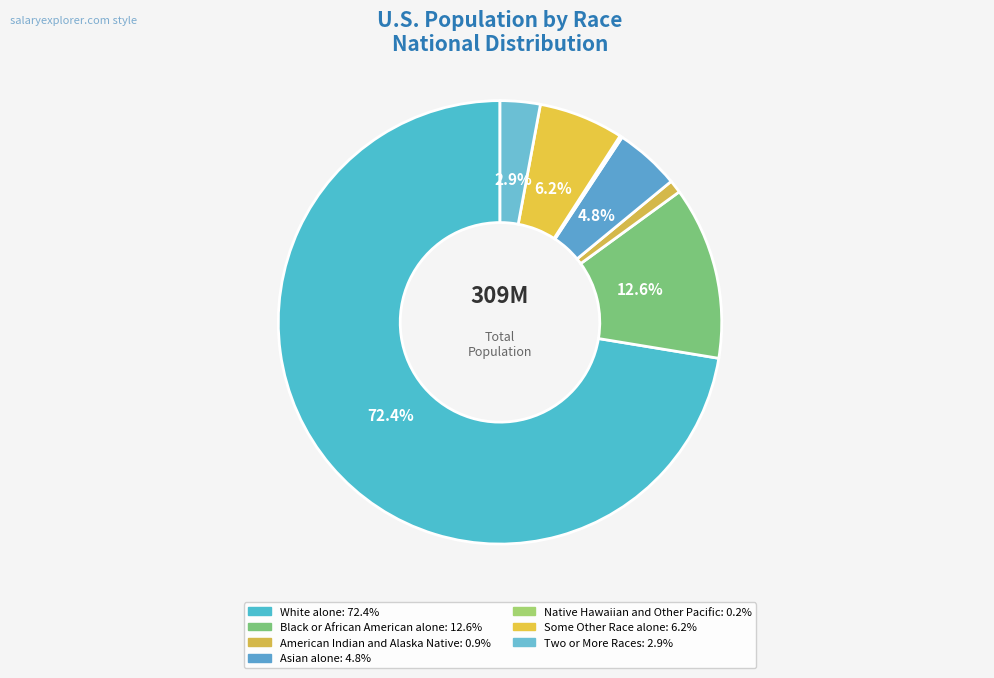

What percentage is the Some Other Race alone slice, to the nearest percent?

6%